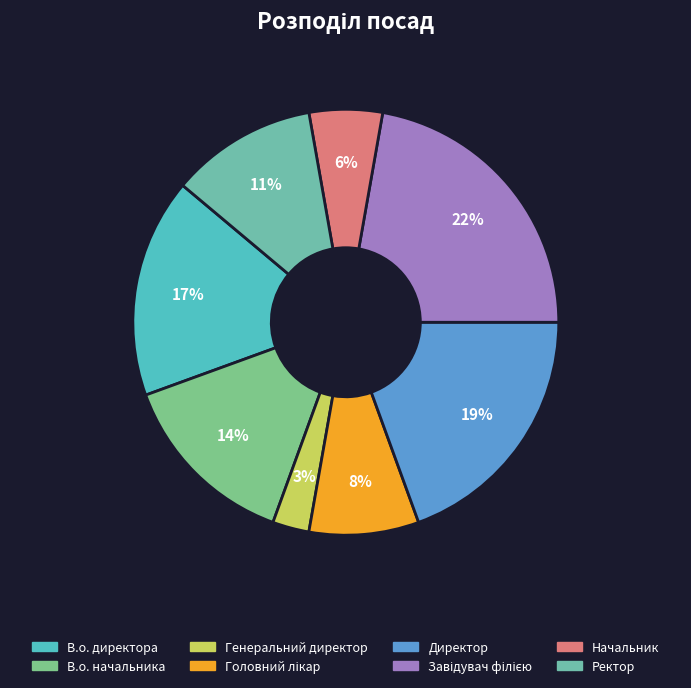

Is there a majority slice in this chart?

No